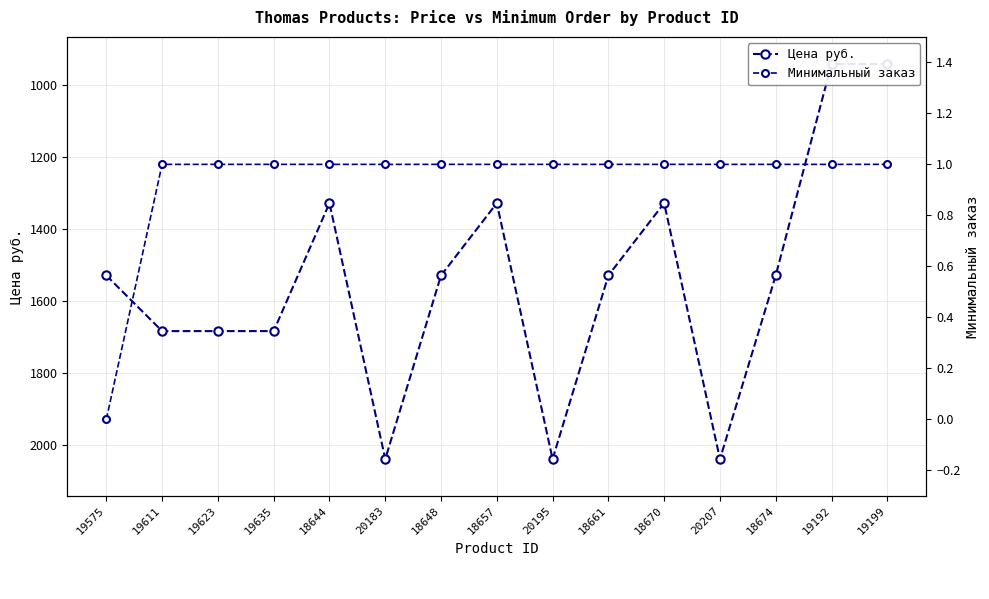

At which label does Цена руб. first exceed 1529?

19575